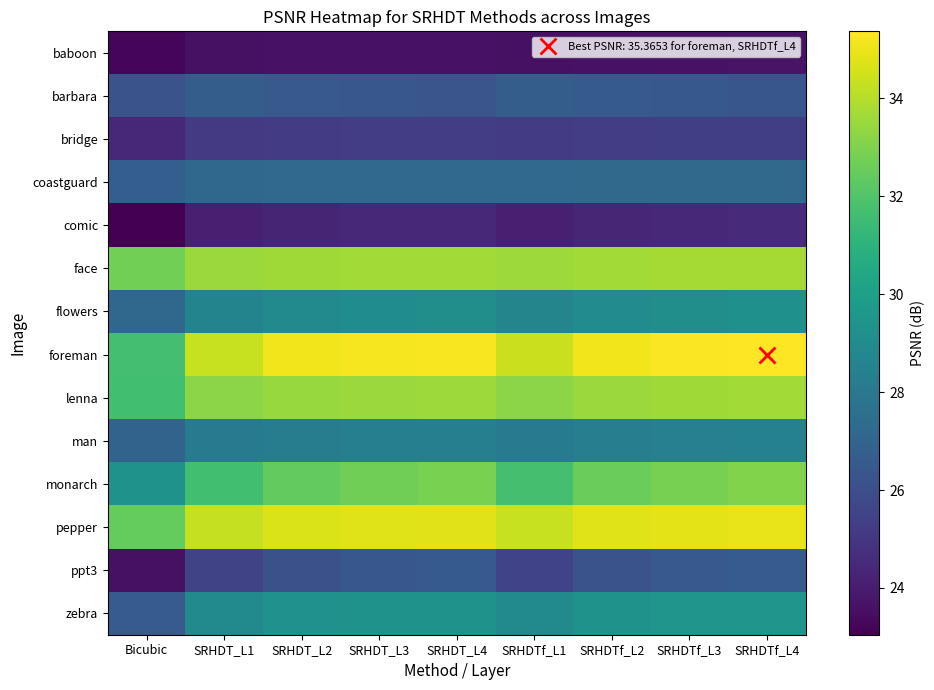

Reading right to left, what are all the values shown in this chart?

baboon: SRHDTf_L4=23.7	SRHDTf_L3=23.7	SRHDTf_L2=23.6	SRHDTf_L1=23.6	SRHDT_L4=23.6	SRHDT_L3=23.6	SRHDT_L2=23.6	SRHDT_L1=23.6	Bicubic=23.2
barbara: SRHDTf_L4=26.3	SRHDTf_L3=26.4	SRHDTf_L2=26.5	SRHDTf_L1=26.7	SRHDT_L4=26.3	SRHDT_L3=26.4	SRHDT_L2=26.5	SRHDT_L1=26.7	Bicubic=26.2
bridge: SRHDTf_L4=25.3	SRHDTf_L3=25.3	SRHDTf_L2=25.3	SRHDTf_L1=25.2	SRHDT_L4=25.3	SRHDT_L3=25.3	SRHDT_L2=25.2	SRHDT_L1=25.1	Bicubic=24.4
coastguard: SRHDTf_L4=27.3	SRHDTf_L3=27.3	SRHDTf_L2=27.3	SRHDTf_L1=27.2	SRHDT_L4=27.2	SRHDT_L3=27.3	SRHDT_L2=27.3	SRHDT_L1=27.2	Bicubic=26.7
comic: SRHDTf_L4=24.5	SRHDTf_L3=24.5	SRHDTf_L2=24.4	SRHDTf_L1=24.1	SRHDT_L4=24.4	SRHDT_L3=24.4	SRHDT_L2=24.3	SRHDT_L1=24.1	Bicubic=23.0
face: SRHDTf_L4=33.7	SRHDTf_L3=33.7	SRHDTf_L2=33.7	SRHDTf_L1=33.5	SRHDT_L4=33.7	SRHDT_L3=33.6	SRHDT_L2=33.6	SRHDT_L1=33.5	Bicubic=32.8
flowers: SRHDTf_L4=29.2	SRHDTf_L3=29.1	SRHDTf_L2=29.0	SRHDTf_L1=28.6	SRHDT_L4=29.1	SRHDT_L3=29.1	SRHDT_L2=28.9	SRHDT_L1=28.6	Bicubic=27.2
foreman: SRHDTf_L4=35.4	SRHDTf_L3=35.3	SRHDTf_L2=35.1	SRHDTf_L1=34.4	SRHDT_L4=35.3	SRHDT_L3=35.2	SRHDT_L2=35.1	SRHDT_L1=34.3	Bicubic=31.7
lenna: SRHDTf_L4=33.7	SRHDTf_L3=33.6	SRHDTf_L2=33.5	SRHDTf_L1=33.2	SRHDT_L4=33.6	SRHDT_L3=33.5	SRHDT_L2=33.4	SRHDT_L1=33.2	Bicubic=31.6
man: SRHDTf_L4=28.4	SRHDTf_L3=28.4	SRHDTf_L2=28.3	SRHDTf_L1=28.1	SRHDT_L4=28.4	SRHDT_L3=28.3	SRHDT_L2=28.3	SRHDT_L1=28.1	Bicubic=27.0
monarch: SRHDTf_L4=33.0	SRHDTf_L3=32.8	SRHDTf_L2=32.5	SRHDTf_L1=31.7	SRHDT_L4=32.9	SRHDT_L3=32.7	SRHDT_L2=32.4	SRHDT_L1=31.6	Bicubic=29.3
pepper: SRHDTf_L4=34.9	SRHDTf_L3=34.9	SRHDTf_L2=34.7	SRHDTf_L1=34.3	SRHDT_L4=34.8	SRHDT_L3=34.8	SRHDT_L2=34.7	SRHDT_L1=34.3	Bicubic=32.4
ppt3: SRHDTf_L4=26.6	SRHDTf_L3=26.5	SRHDTf_L2=26.2	SRHDTf_L1=25.5	SRHDT_L4=26.5	SRHDT_L3=26.4	SRHDT_L2=26.1	SRHDT_L1=25.6	Bicubic=23.6
zebra: SRHDTf_L4=29.5	SRHDTf_L3=29.5	SRHDTf_L2=29.4	SRHDTf_L1=29.0	SRHDT_L4=29.4	SRHDT_L3=29.3	SRHDT_L2=29.3	SRHDT_L1=28.9	Bicubic=26.6